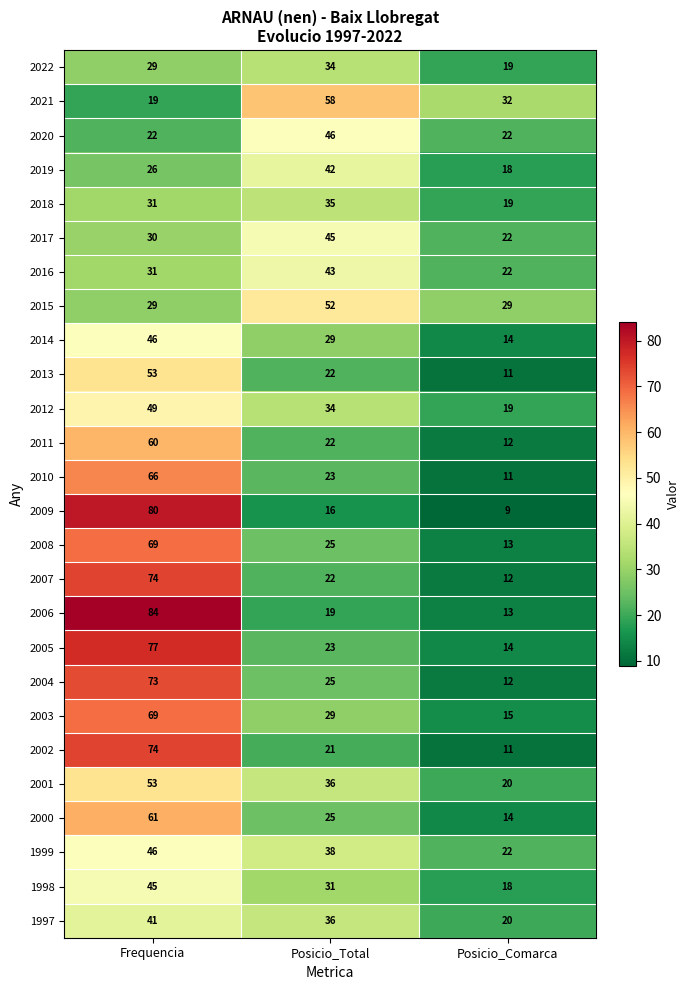

What is the sum of all 2017 values?

97